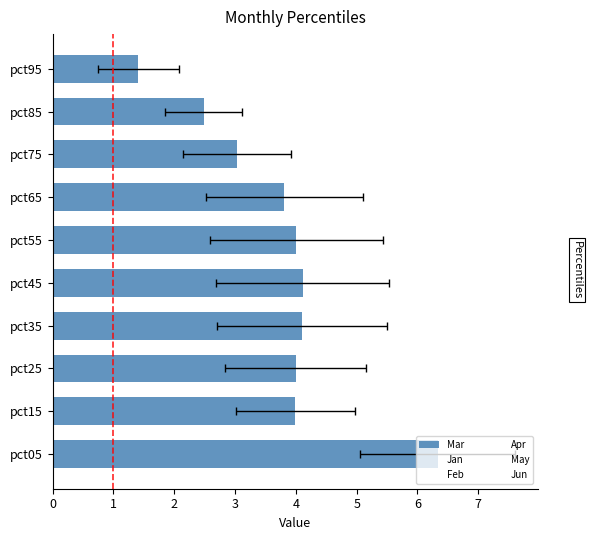

What is the value of the 10th bar from the left?

1.4